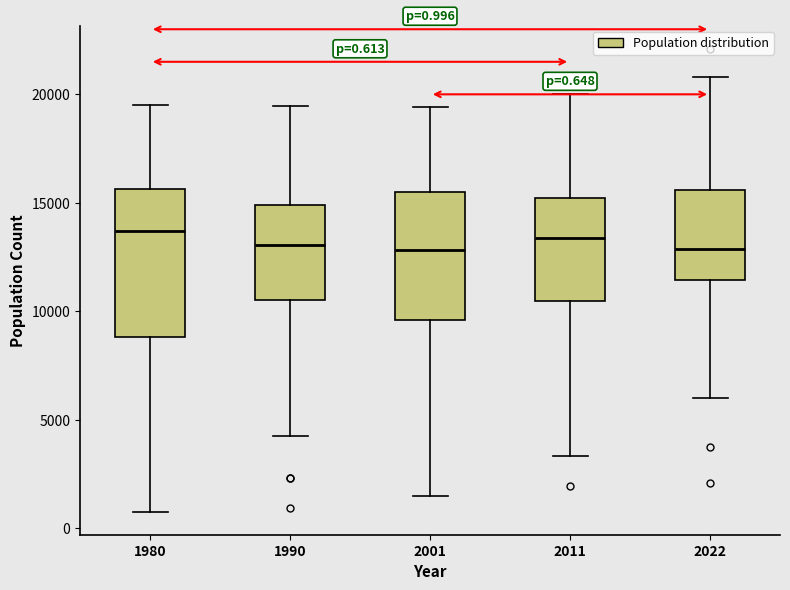

Comparing the boxes themselves (not the whiskers), which one is the tallest?

1980